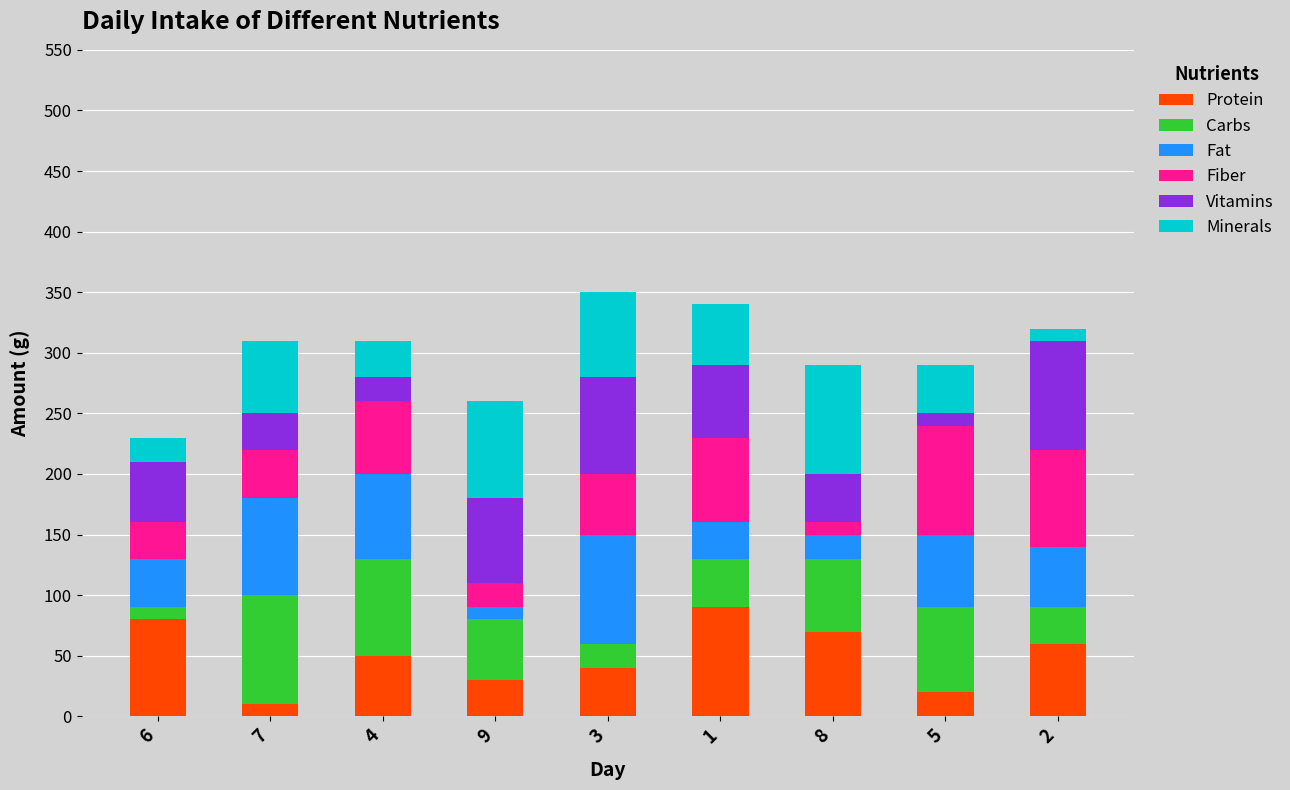

The value of Protein at 4 is 85. True or false?

False